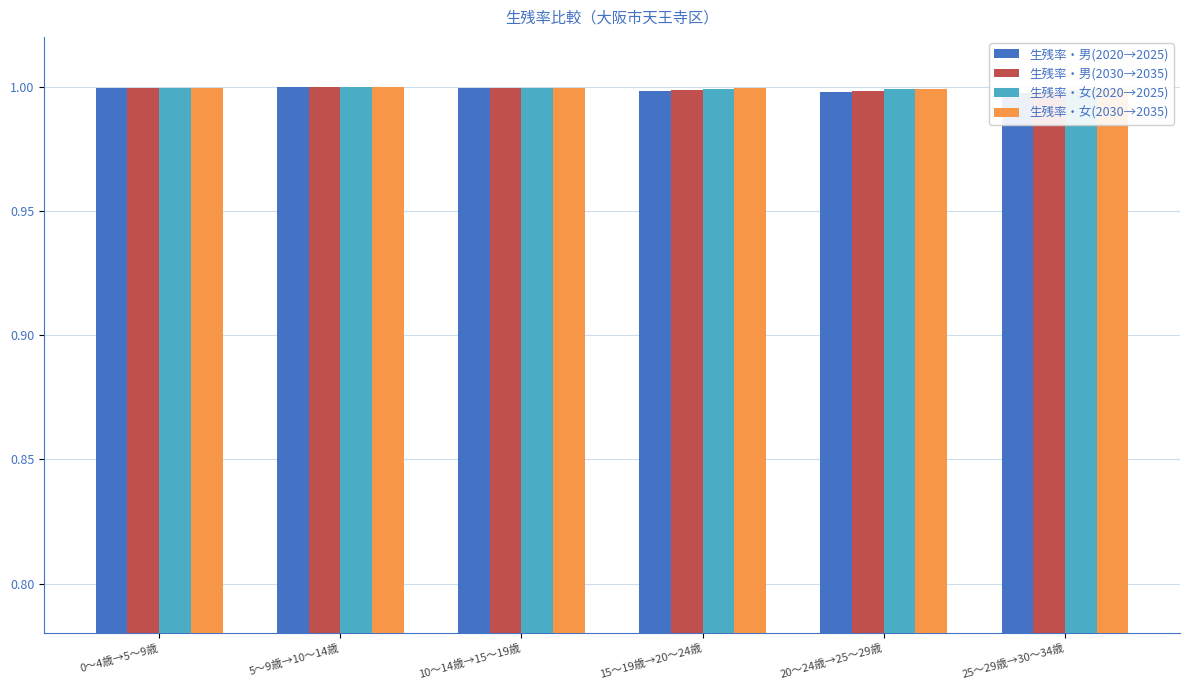

Which series changed the most between 15～19歳→20～24歳 and 20～24歳→25～29歳?

生残率・男(2030→2035)